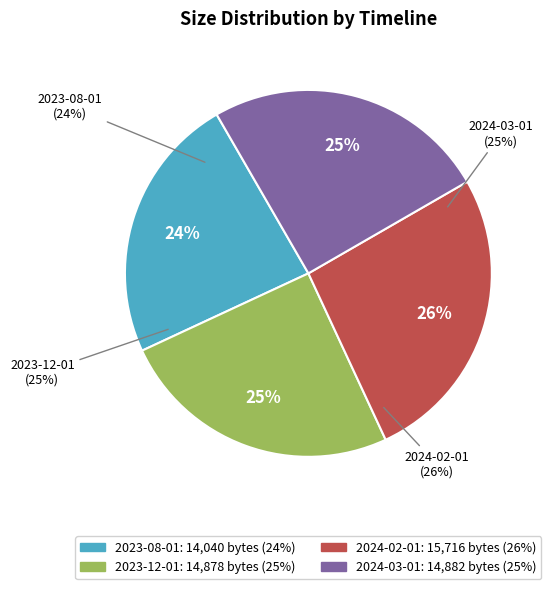

Which slice is the smallest?

2023-08-01